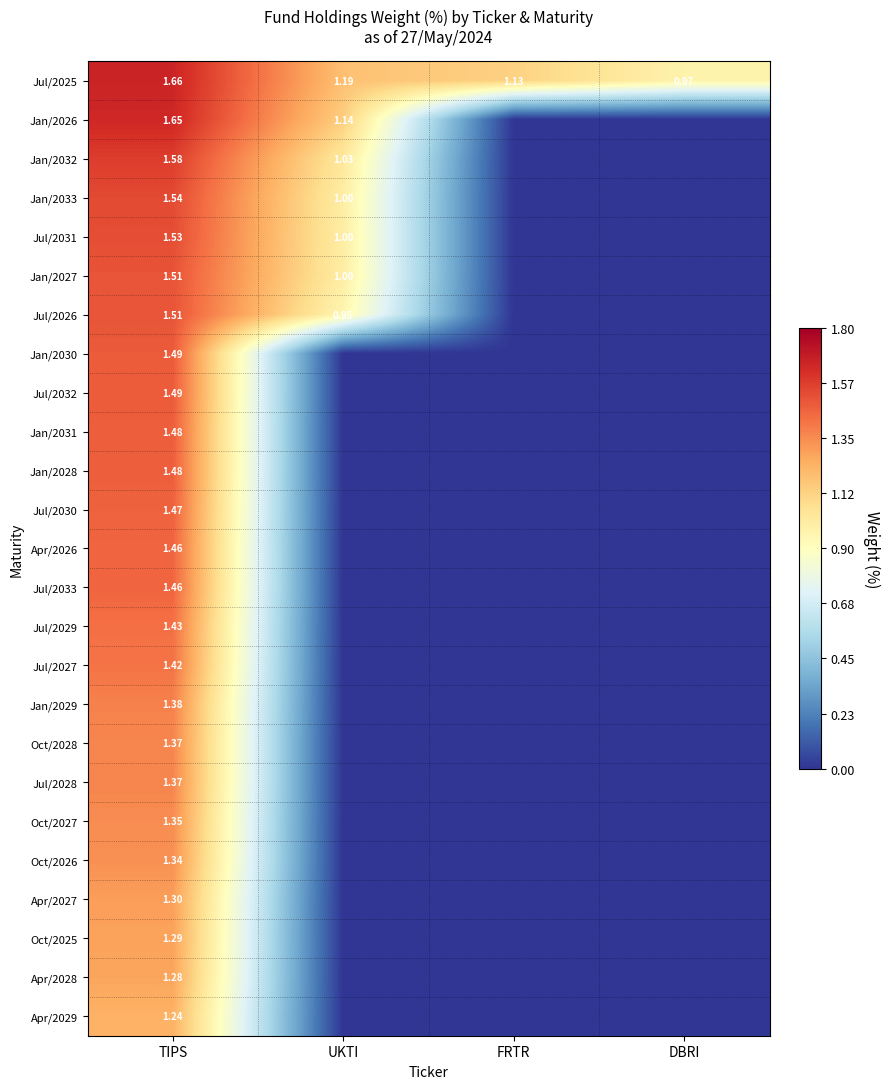

Which category has the lowest value in the Jul/2025 series?

DBRI